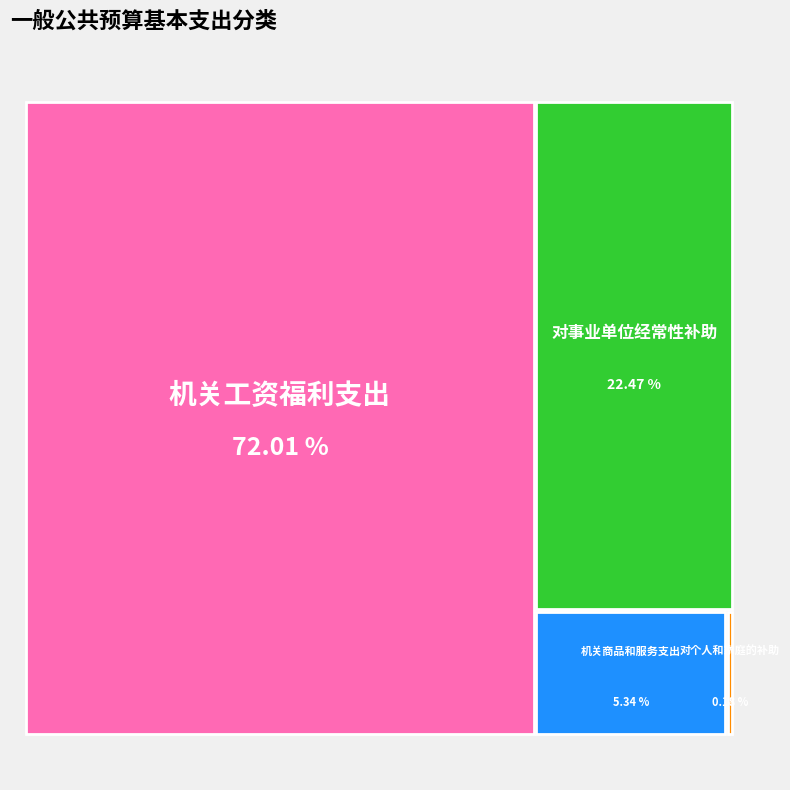

To the nearest percent, what is the difference between the 机关工资福利支出 and 机关商品和服务支出 slice percentages?

67%